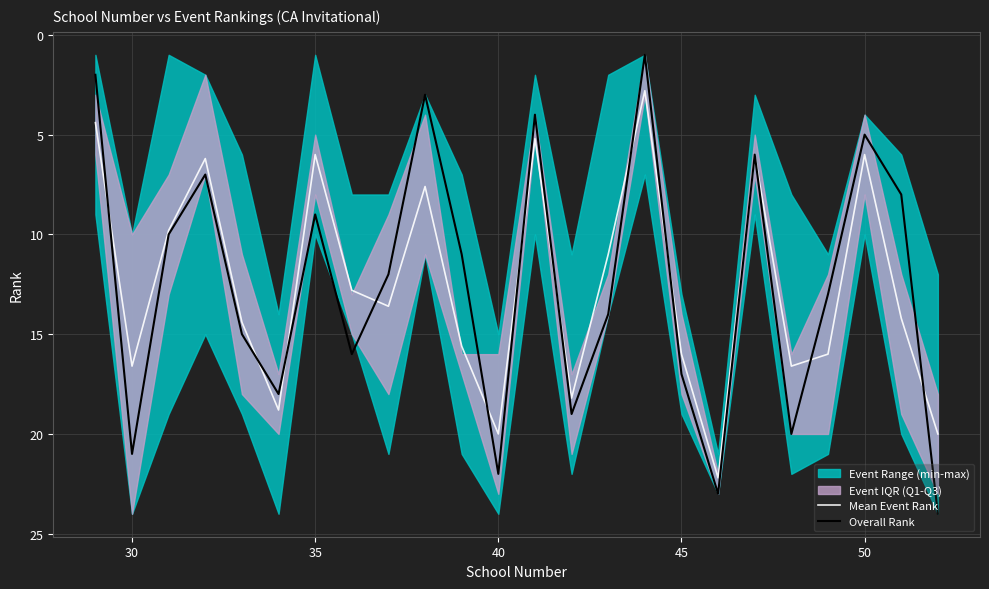

True or false: Overall Rank has a value of 31.1 at 40.

False